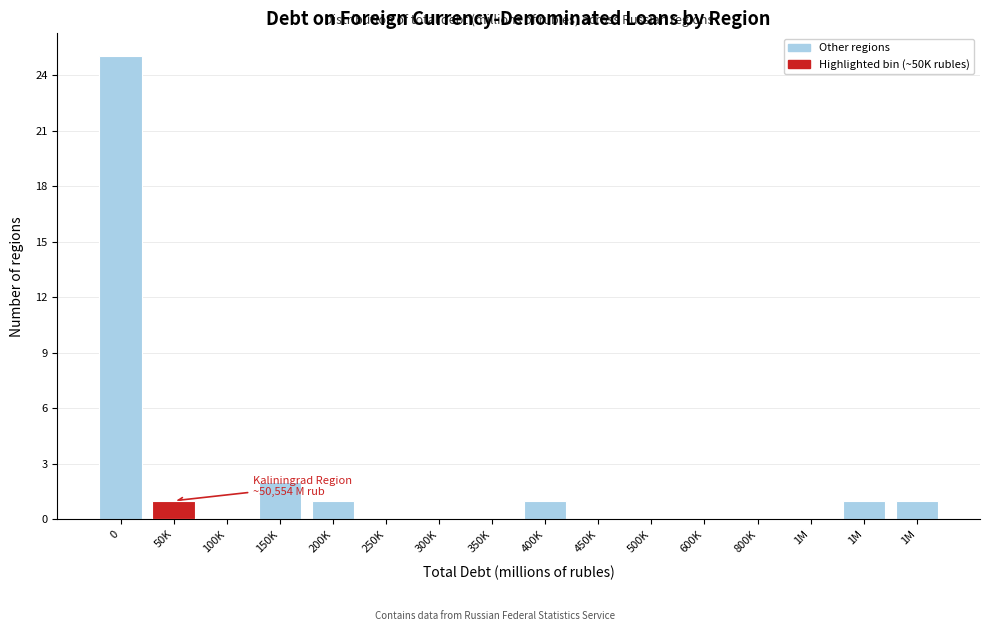

Count the number of data series in this chart.

1